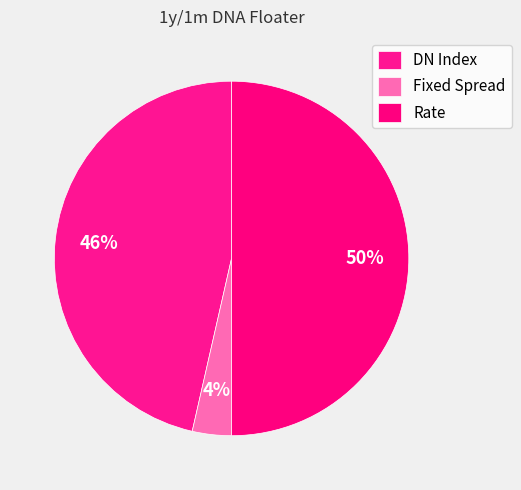

To the nearest percent, what percentage of the pie is DN Index?

46%